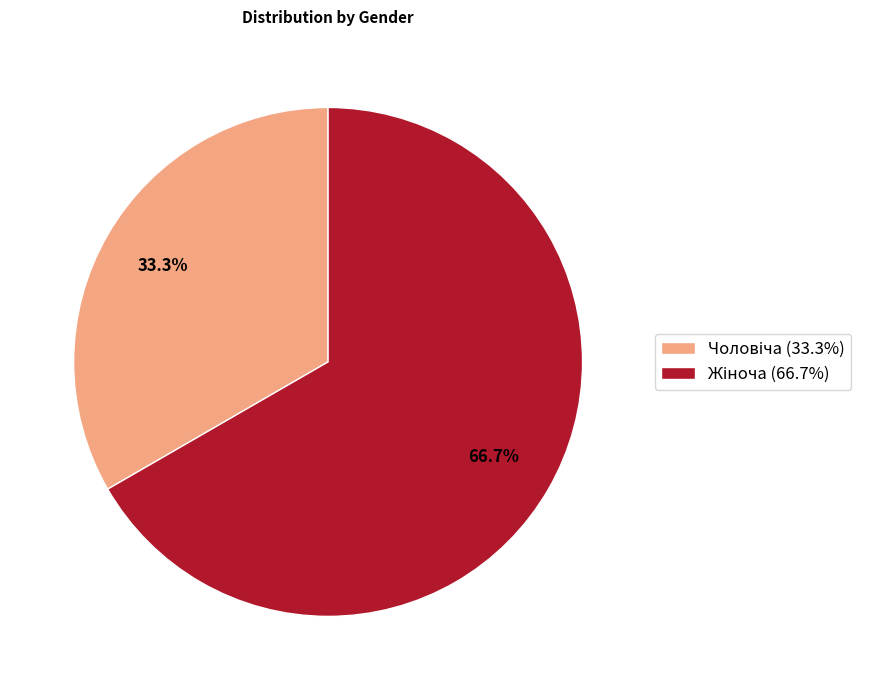

How many slices are in this pie chart?

2